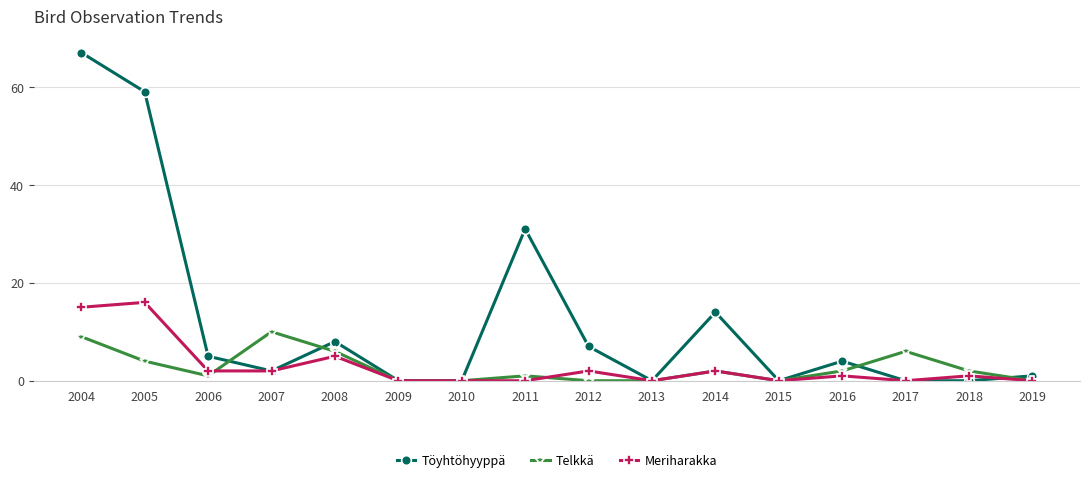

What is the total value across all series at 2016?

7